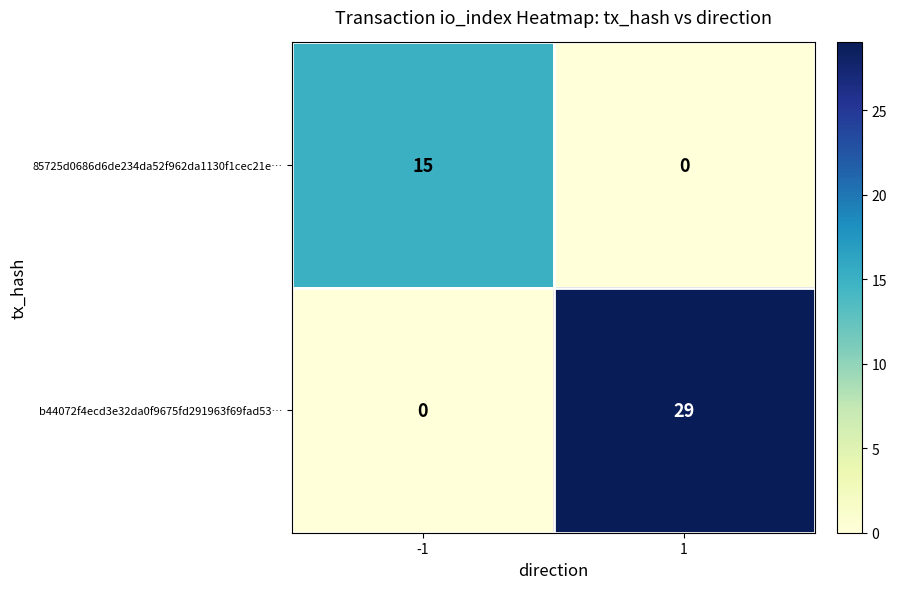

List the labels in order of 85725d0686d6de234da52f962da1130f1cec21e… value, largest first.

-1, 1